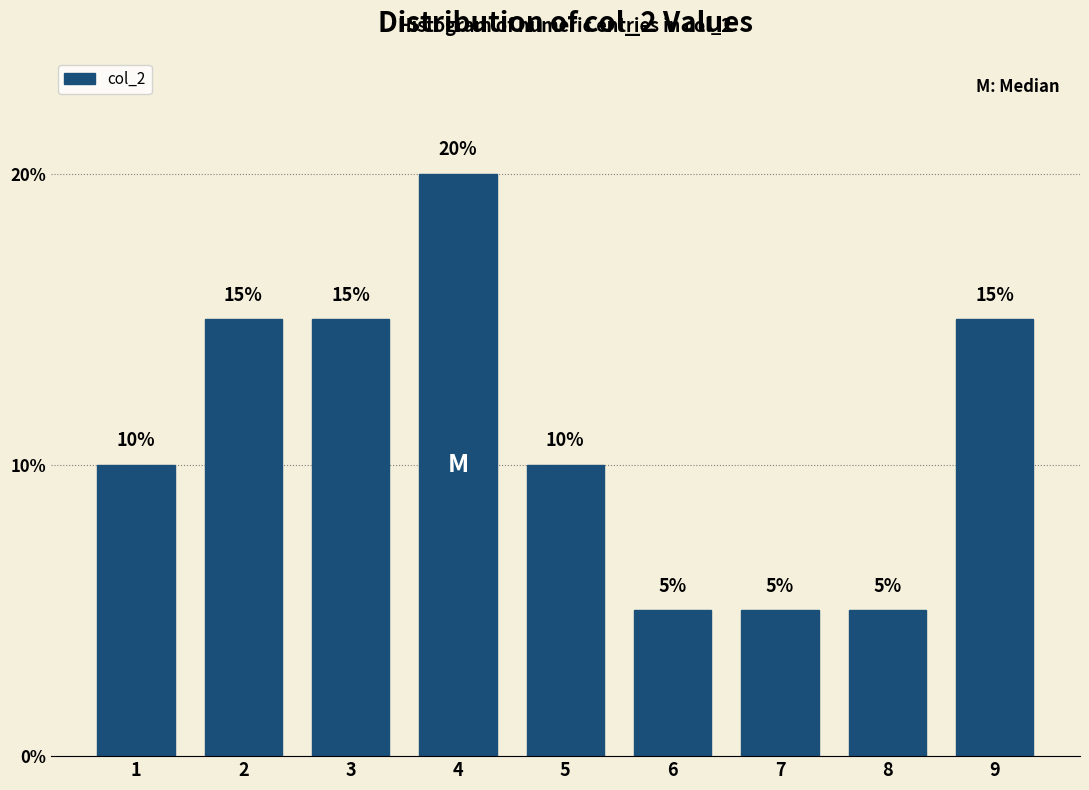

Reading left to right, transcribe all the data shown in this chart.

10	15	15	20	10	5	5	5	15